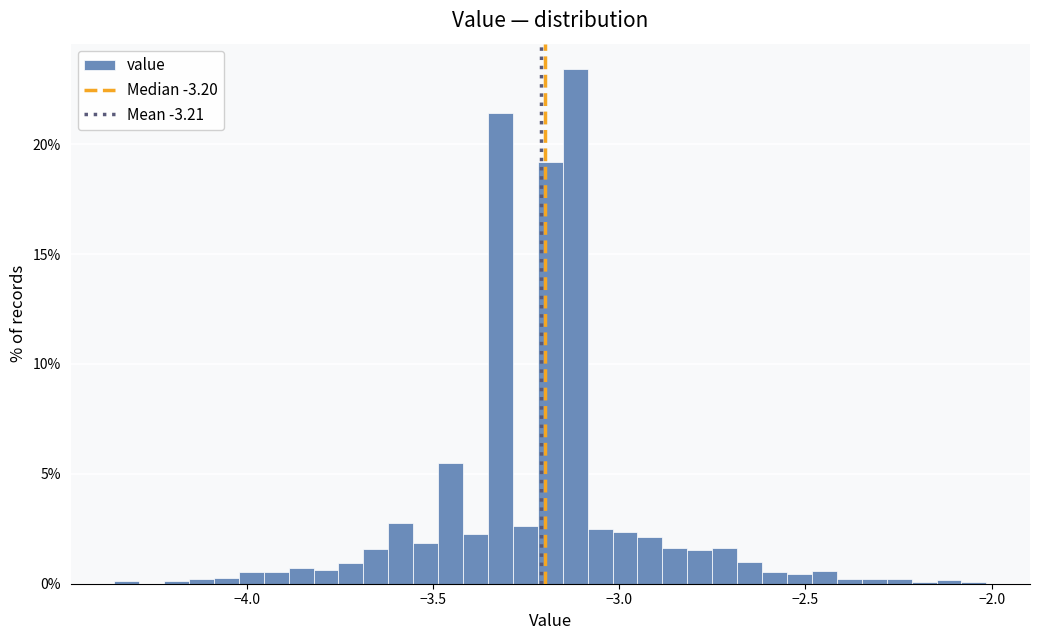

Around what value on the x-axis is the tallest bar? Give the approximate position of its centre, as read against the axis.

-3.10